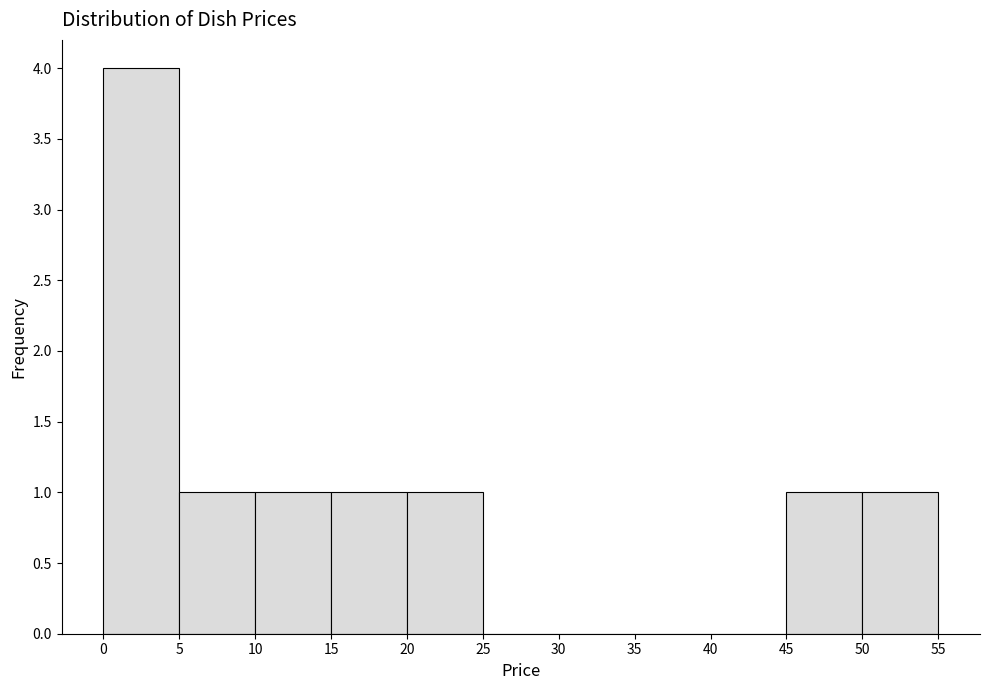

Reading left to right, transcribe this chart: for each bar, give the range it covers on the x-axis and its height. The values are not printed on the chart, so give them approximately, as read against the axis.

0 to 5: 4
5 to 10: 1
10 to 15: 1
15 to 20: 1
20 to 25: 1
25 to 30: 0
30 to 35: 0
35 to 40: 0
40 to 45: 0
45 to 50: 1
50 to 55: 1